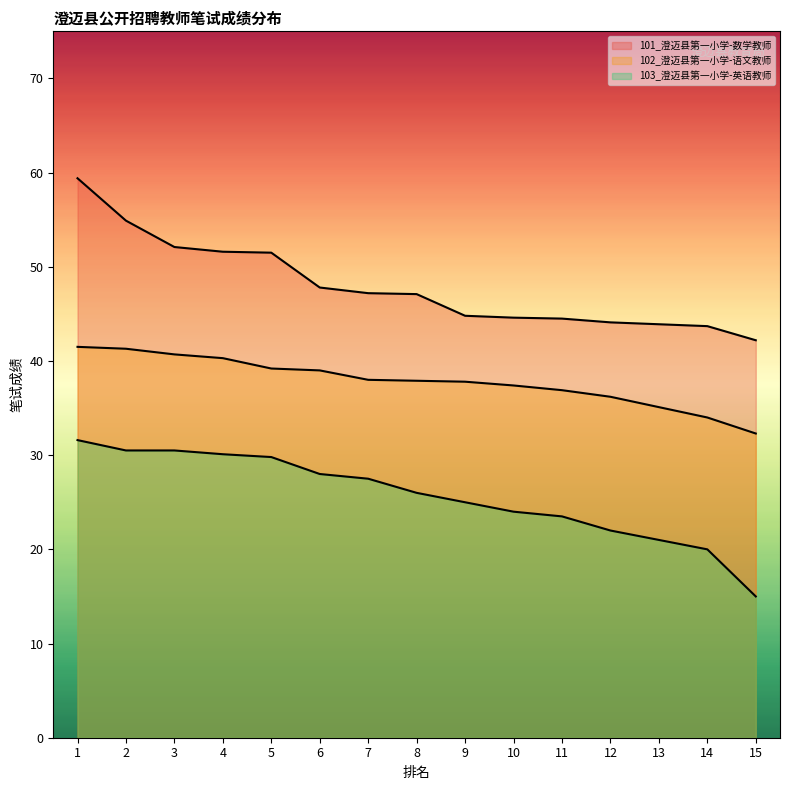

What is the value of the 101_澄迈县第一小学-数学教师 point at the 8th from the left?

47.1